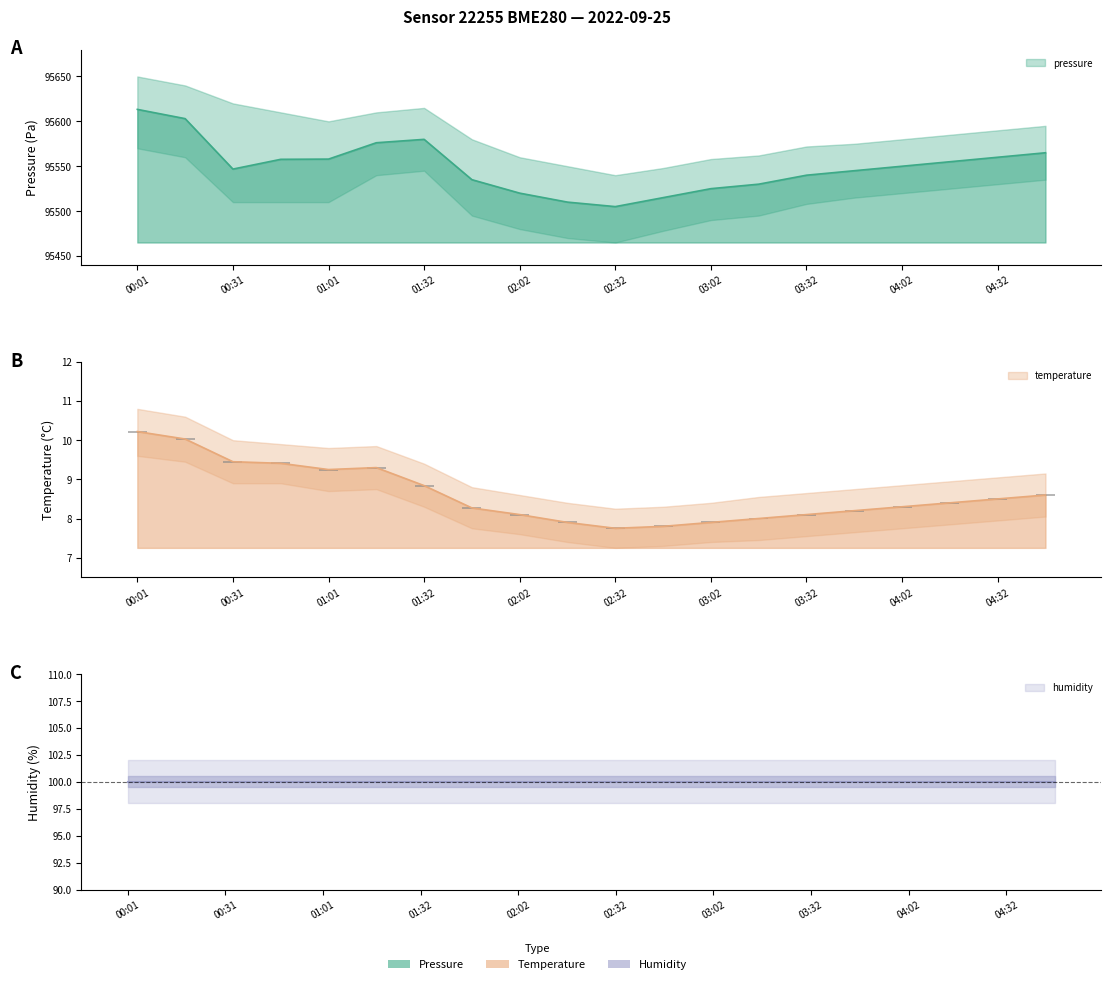

What is the label of the 14th bar from the right?

01:32